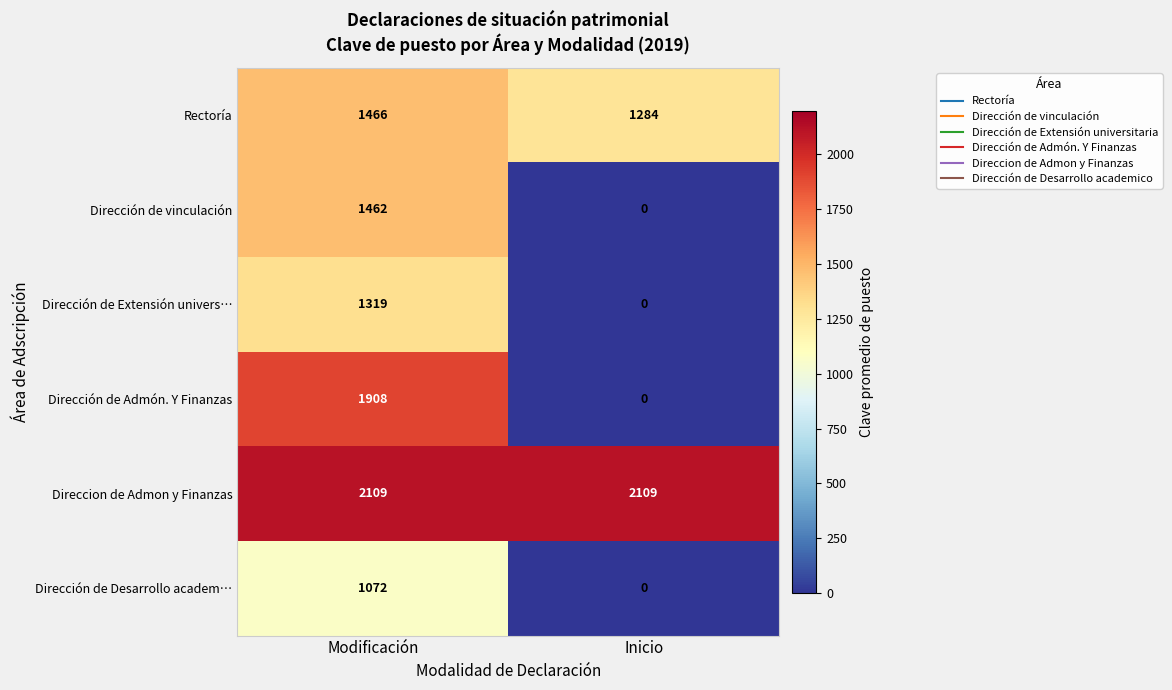

What is the approximate value of Rectoría at Modificación, to the nearest 5?

1465